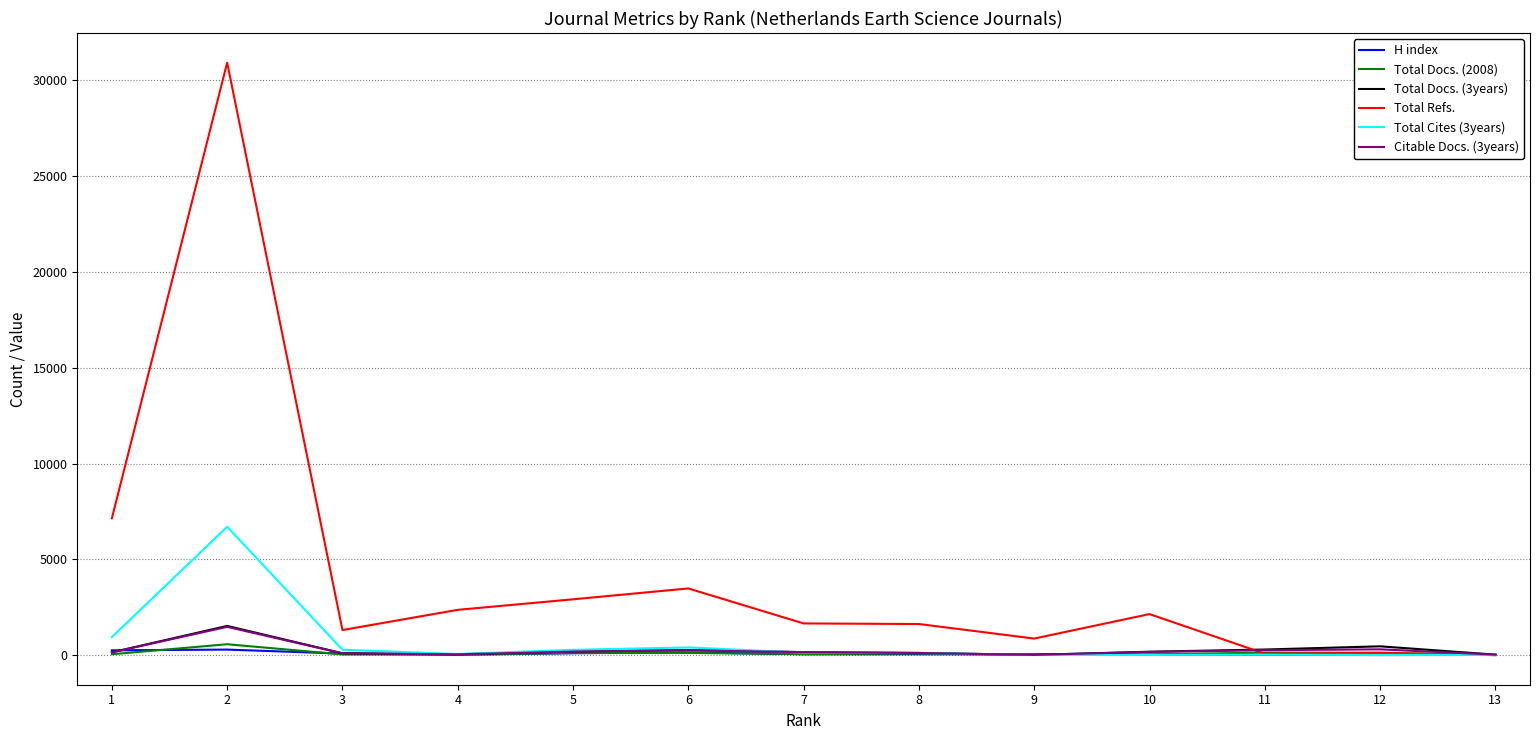

True or false: Citable Docs. (3years) has a value of 151 at 7.

True